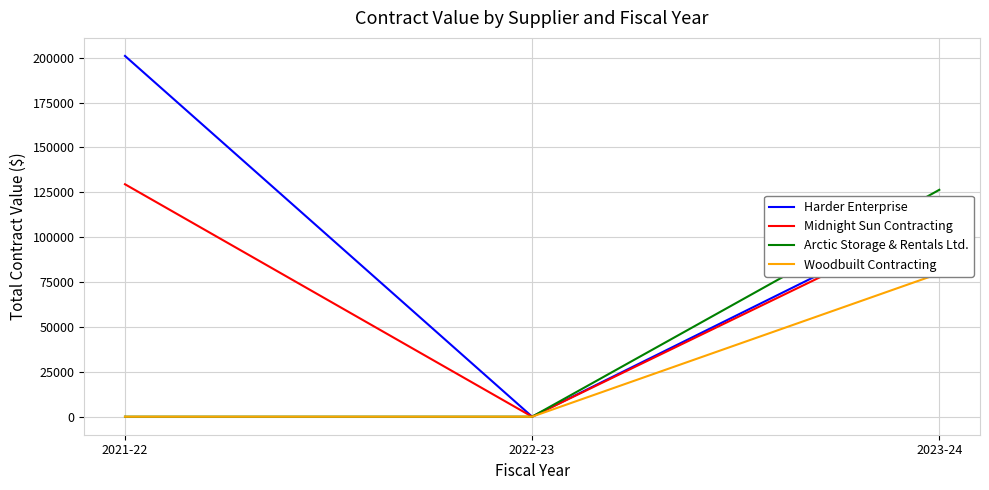

Is it true that Arctic Storage & Rentals Ltd. equals 34412 at 2023-24?

False